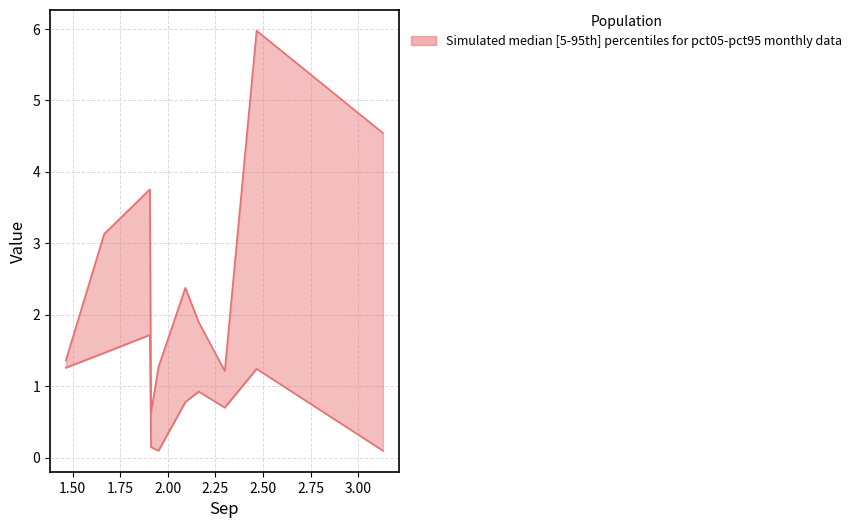

Reading right to left, list all the values displayed in this chart.

upper: pct95=1.4	pct85=3.1	pct75=3.8	pct65=0.6	pct55=1.3	pct45=2.4	pct35=1.9	pct25=1.2	pct15=6.0	pct05=4.5
lower: pct95=1.3	pct85=1.5	pct75=1.7	pct65=0.1	pct55=0.1	pct45=0.8	pct35=0.9	pct25=0.7	pct15=1.2	pct05=0.1